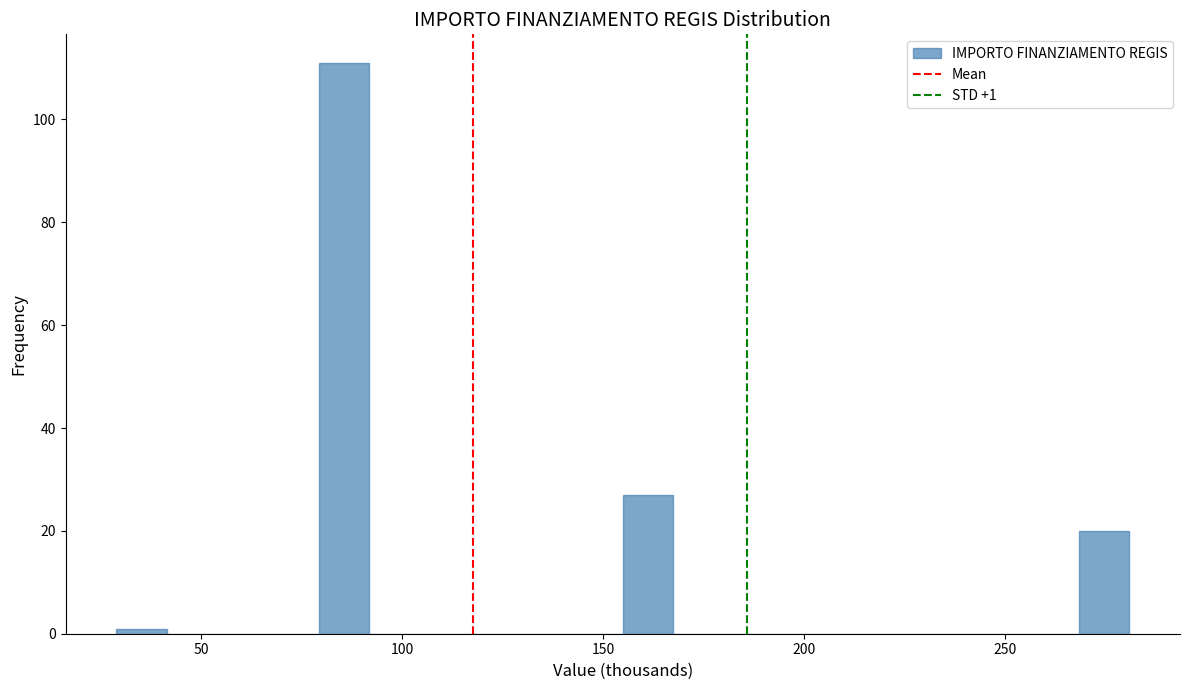

Around what value on the x-axis is the tallest bar? Give the approximate position of its centre, as read against the axis.

85